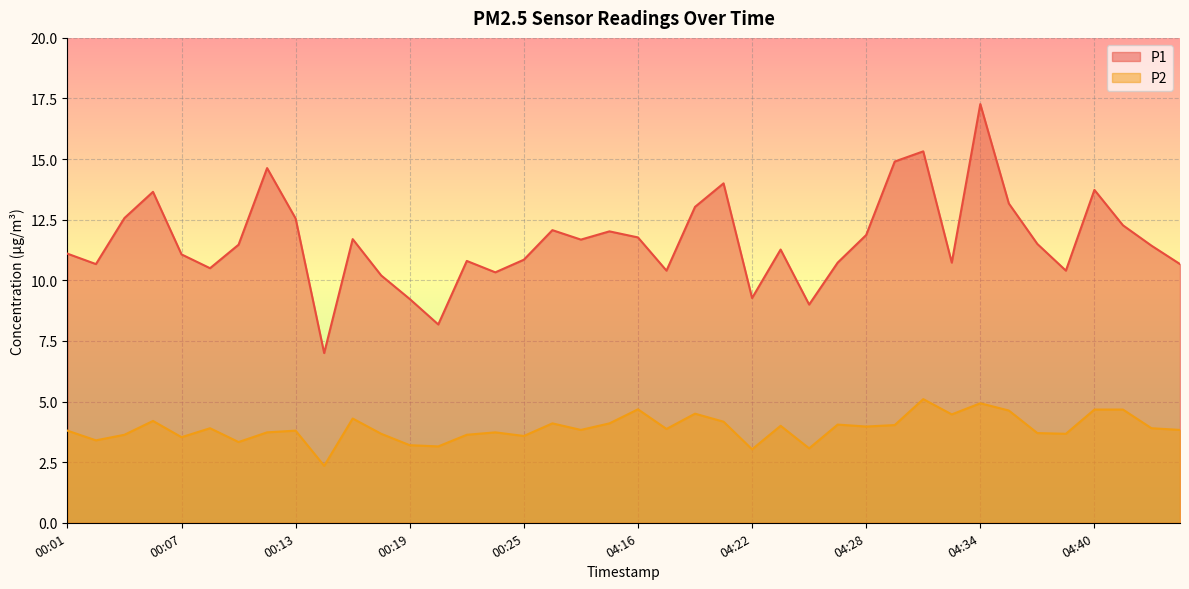

What is the approximate value of P2 at 00:16?

4.3